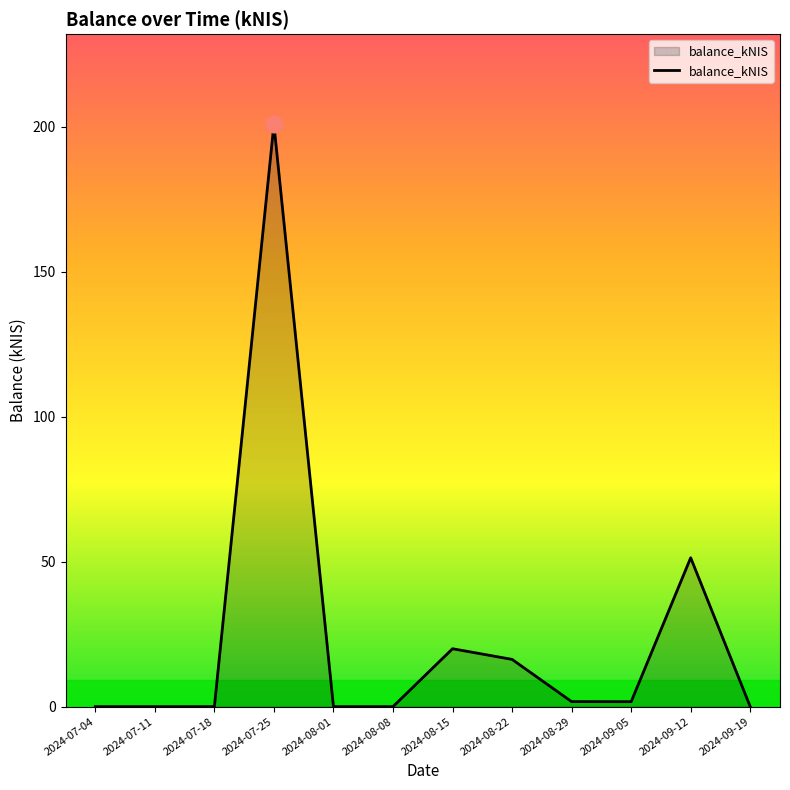

Reading left to right, extract all data points from this chart.

0.0	0.0	0.0	200.8	0.0	0.0	20.0	16.3	1.7	1.7	51.4	0.0